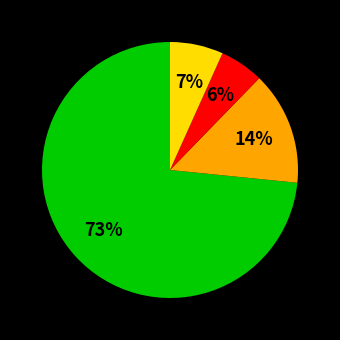

Is there any slice that represents more than half of the pie?

Yes